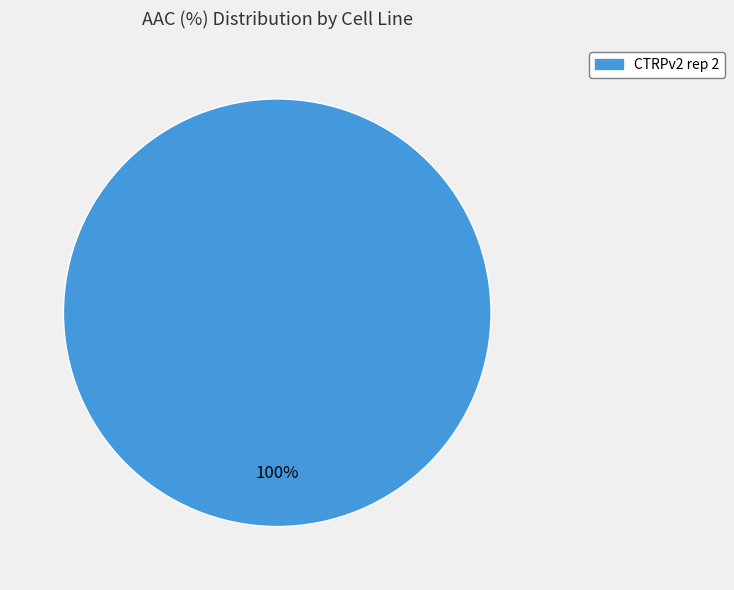

What percentage is the CTRPv2 rep 2 slice, to the nearest percent?

100%